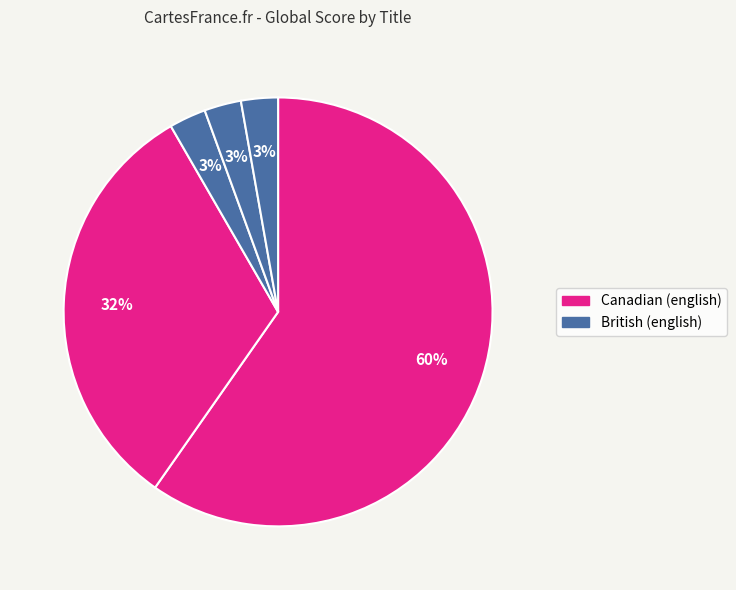

How many segments does this pie chart have?

5